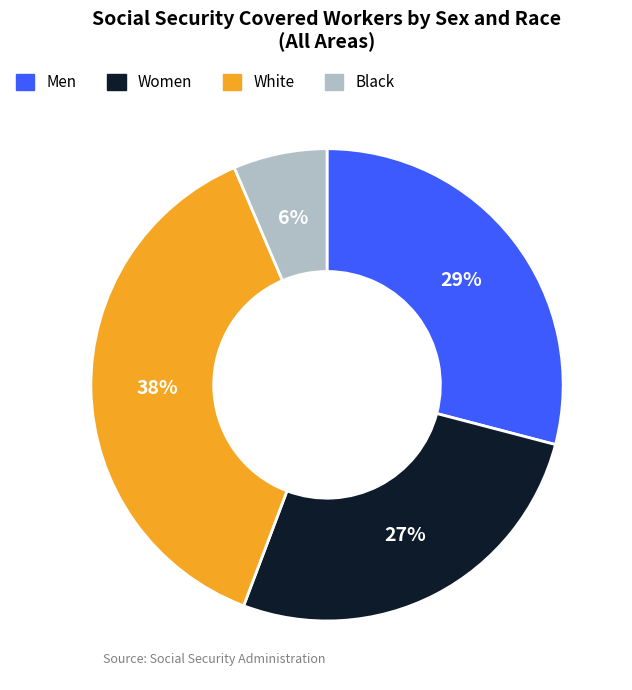

Does any single category account for the majority?

No